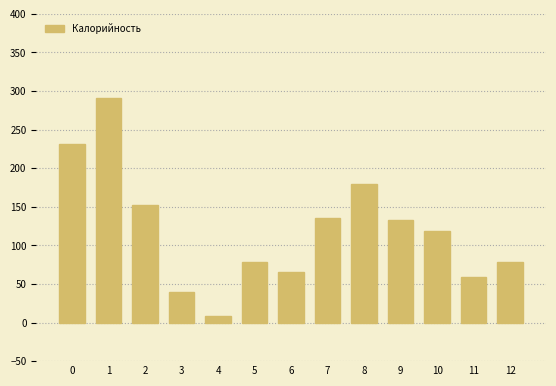

What is the change in value from 7 to 8?

+44